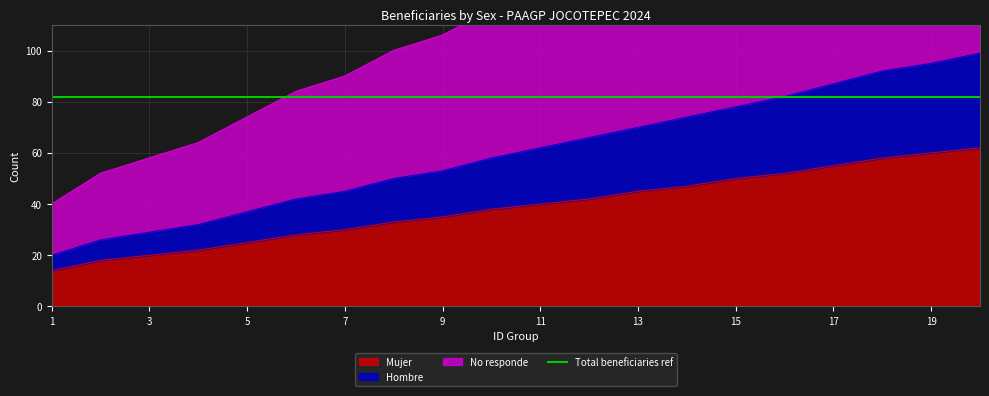

How many data points in No responde are less than 124?

10